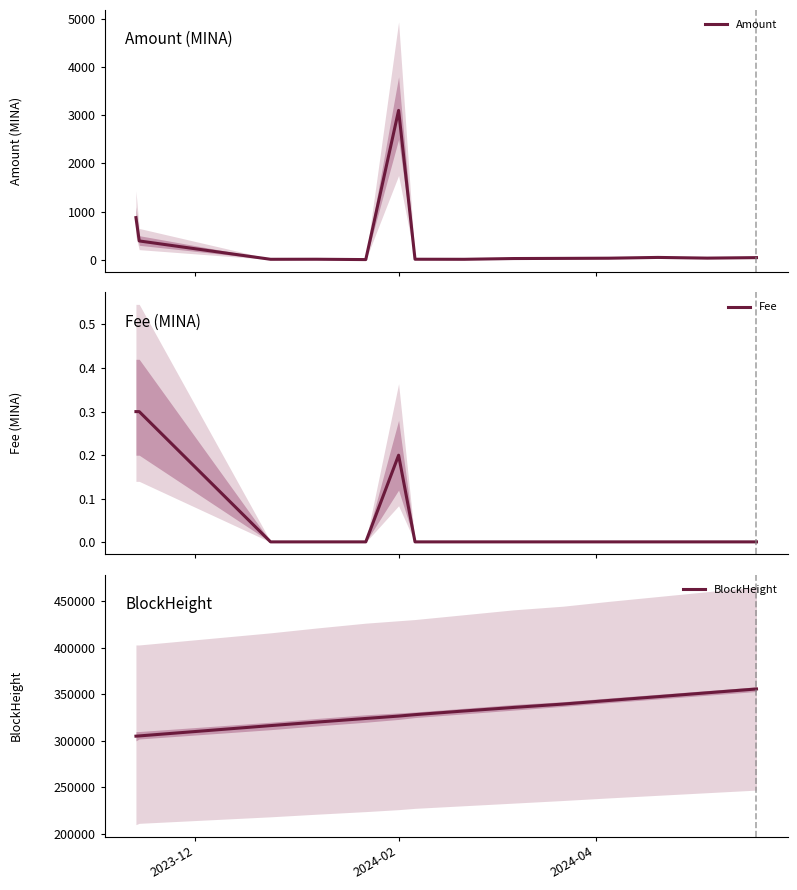

Which series has the largest total across all categories?

BlockHeight